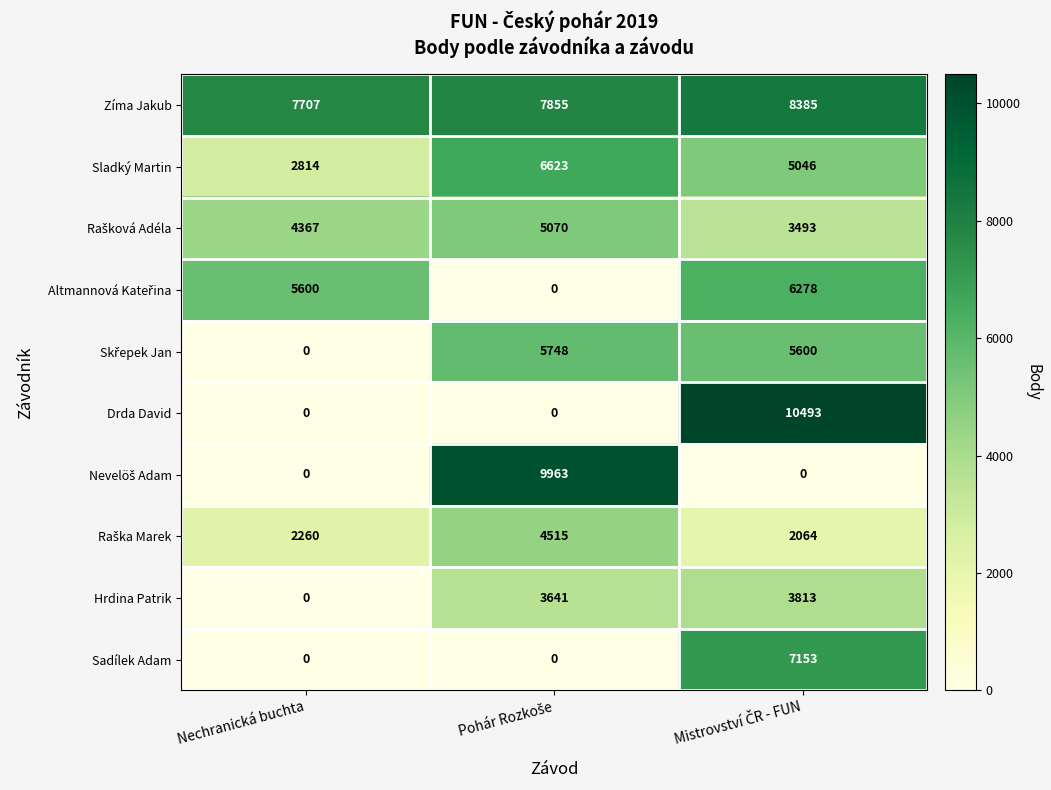

What is the highest value of the Zíma Jakub series?

8385